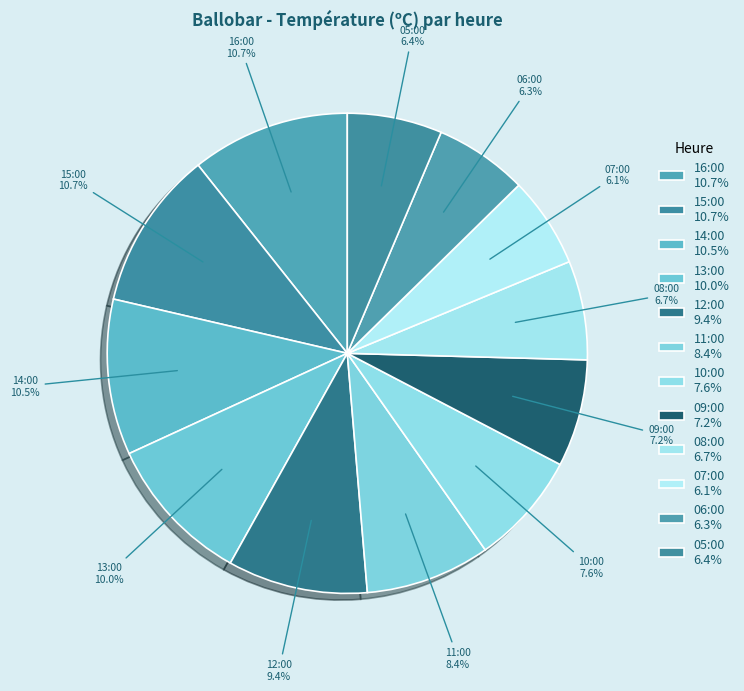

To the nearest percent, what is the difference between the largest and smallest slice percentages?

5%